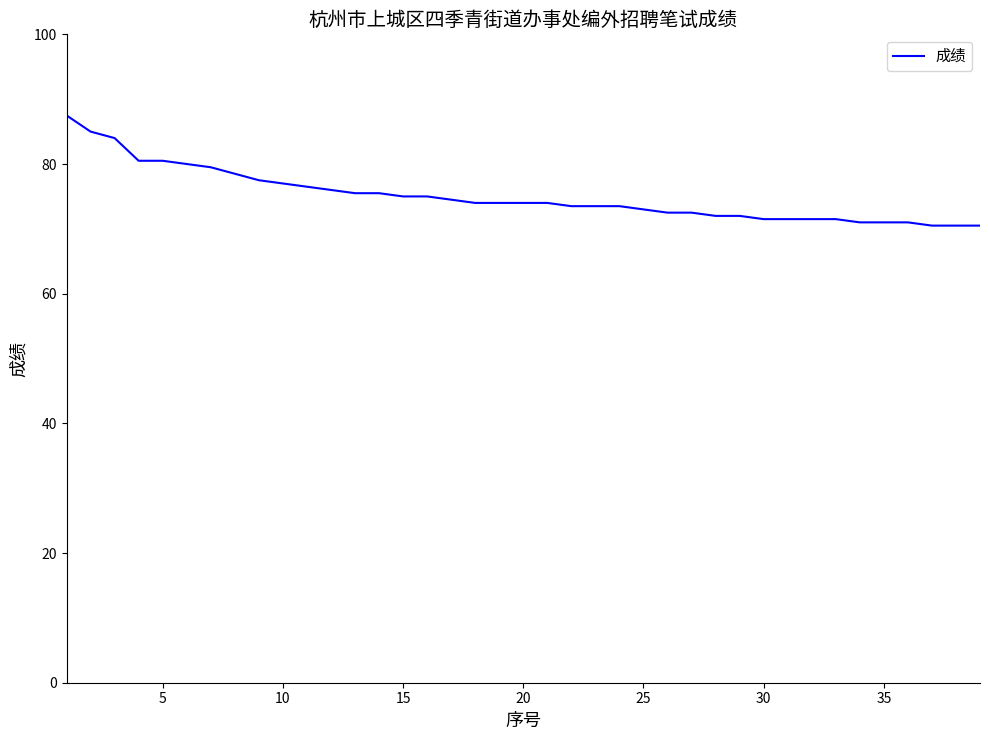

What is the maximum value shown in the chart?

87.5